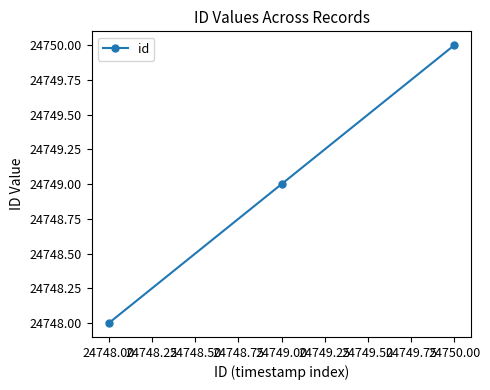

What is the label of the 2nd point from the left?

24749.00